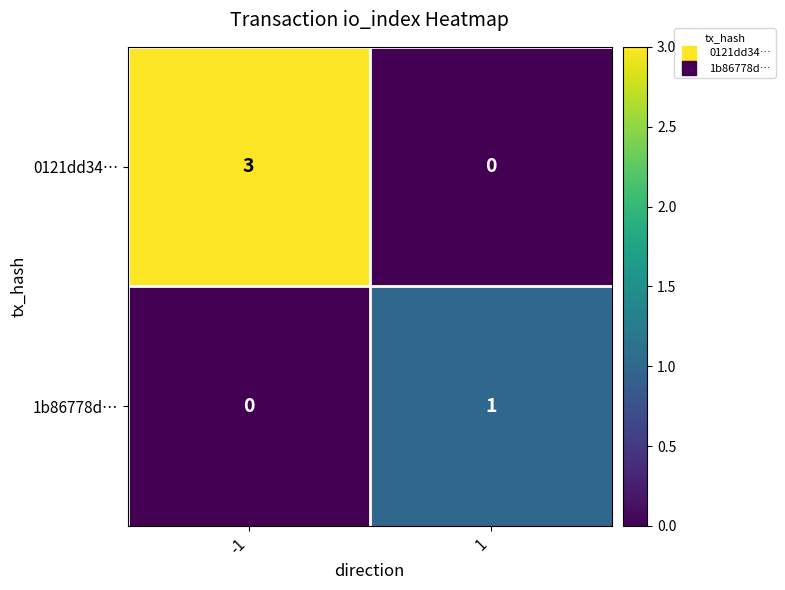

What is the difference between the highest and lowest values at -1?

3